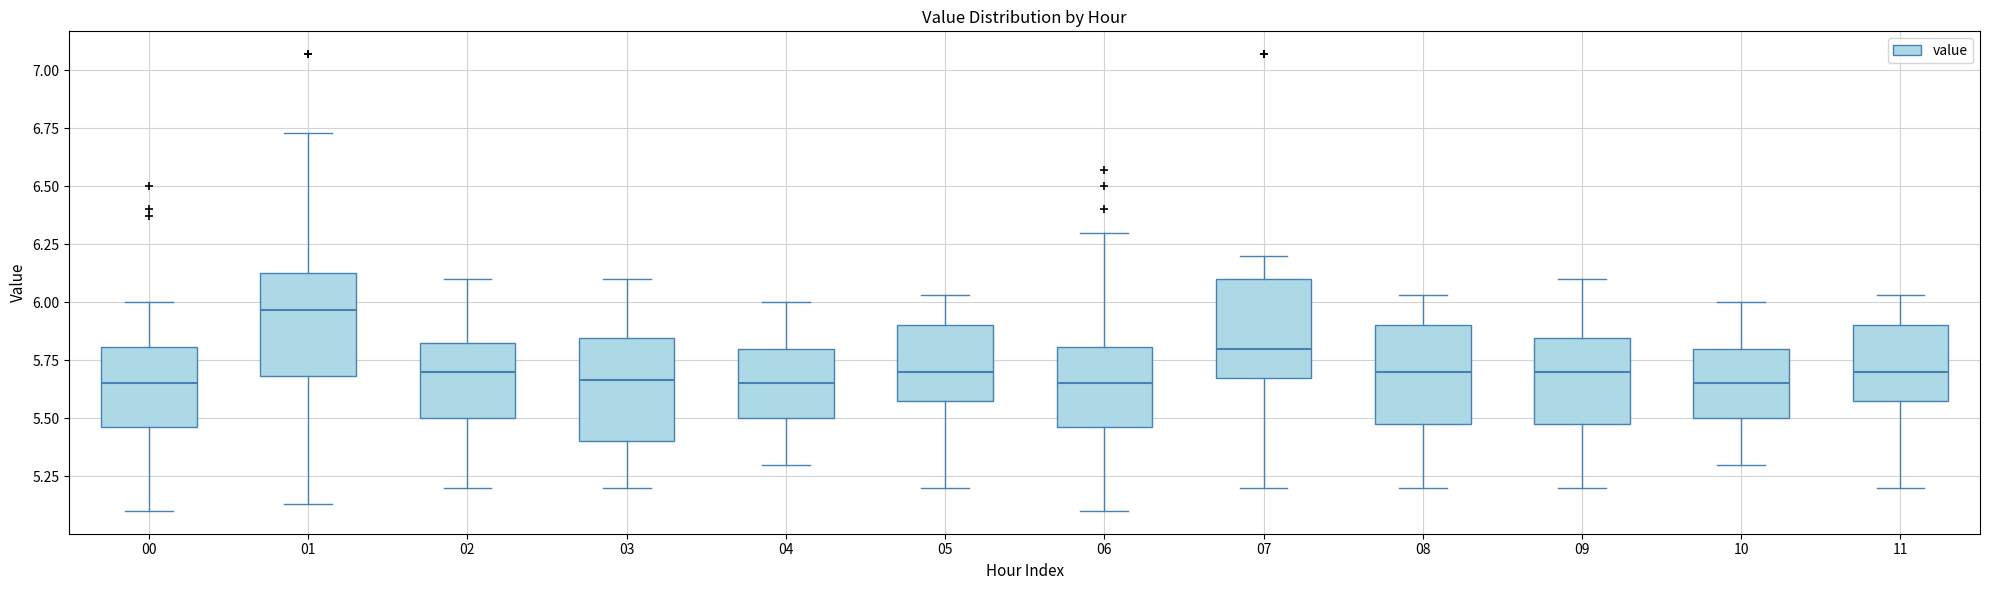

Reading left to right, read every box against the y-axis: the position of its median line, the range the box covers, and the ends of its whiskers. The values are not printed on the chart, so give them approximately, as read against the axis.

00: median 5.65, box 5.45 to 5.80, whiskers 5.10 to 6.00
01: median 5.95, box 5.70 to 6.15, whiskers 5.15 to 6.75
02: median 5.70, box 5.50 to 5.85, whiskers 5.20 to 6.10
03: median 5.65, box 5.40 to 5.85, whiskers 5.20 to 6.10
04: median 5.65, box 5.50 to 5.80, whiskers 5.30 to 6.00
05: median 5.70, box 5.60 to 5.90, whiskers 5.20 to 6.05
06: median 5.65, box 5.45 to 5.80, whiskers 5.10 to 6.30
07: median 5.80, box 5.70 to 6.10, whiskers 5.20 to 6.20
08: median 5.70, box 5.50 to 5.90, whiskers 5.20 to 6.05
09: median 5.70, box 5.50 to 5.85, whiskers 5.20 to 6.10
10: median 5.65, box 5.50 to 5.80, whiskers 5.30 to 6.00
11: median 5.70, box 5.60 to 5.90, whiskers 5.20 to 6.05